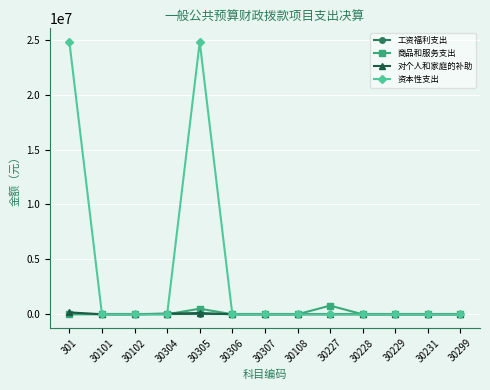

Which series has the largest total across all categories?

资本性支出